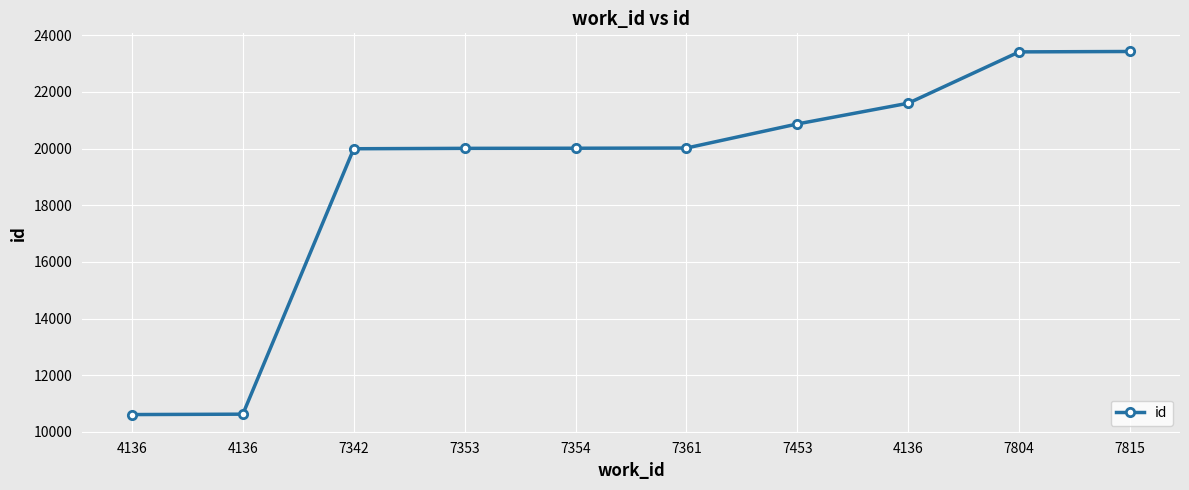

Does the chart have visible grid lines?

Yes